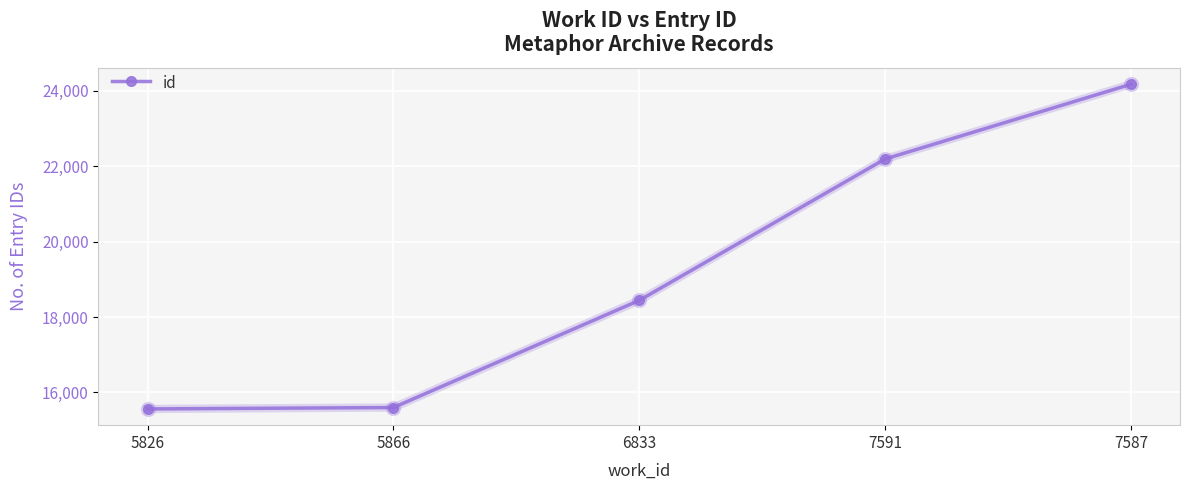

True or false: the data has more than 0 interior local peaks.

False